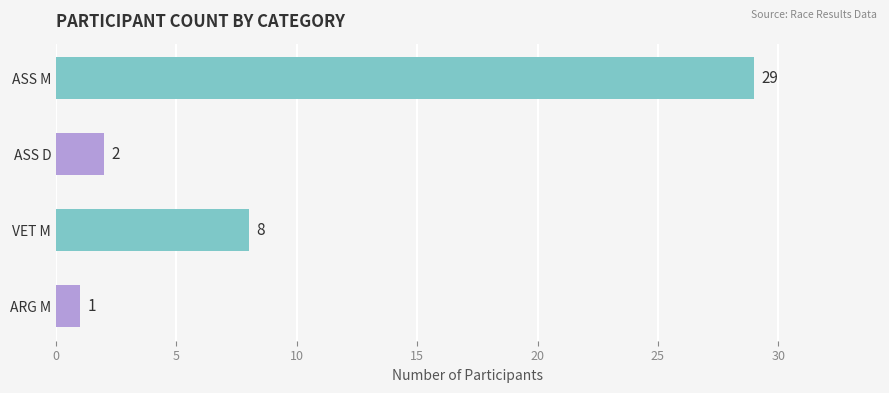

Are the bars horizontal?

Yes